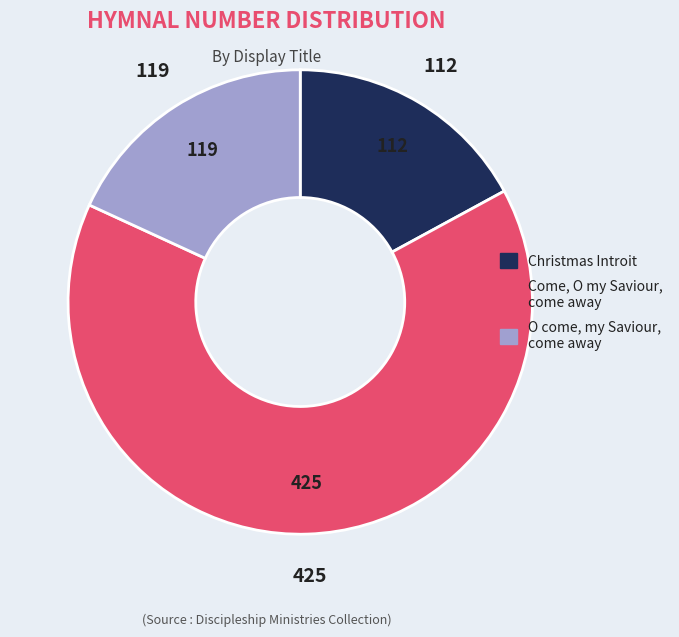

What is the largest slice in the pie chart?

Come, O my Saviour, come away